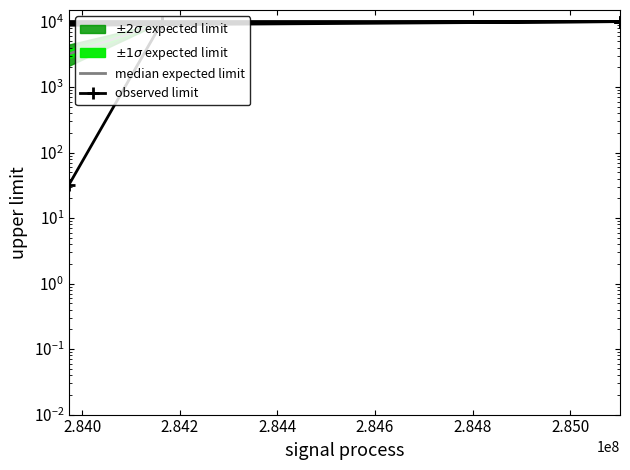

What is the maximum value for observed limit?

9975.0